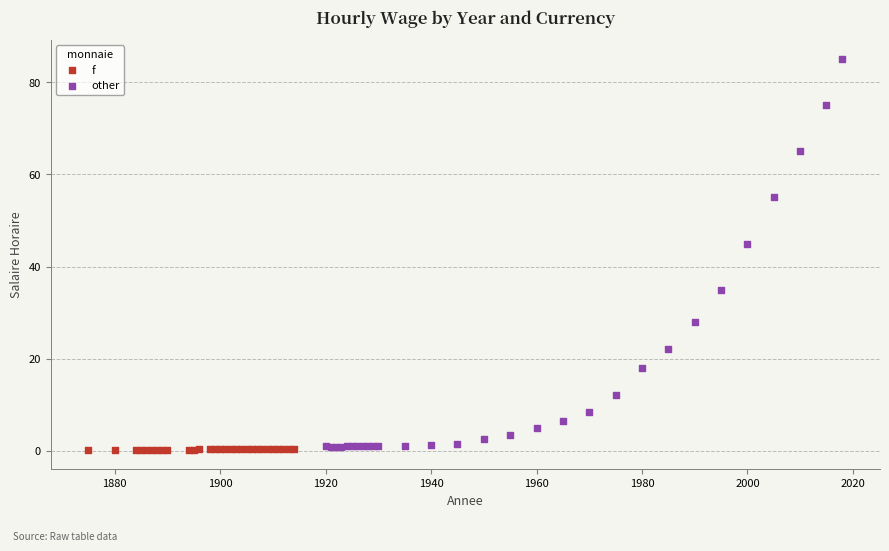

Which series contains the highest Y value?

other